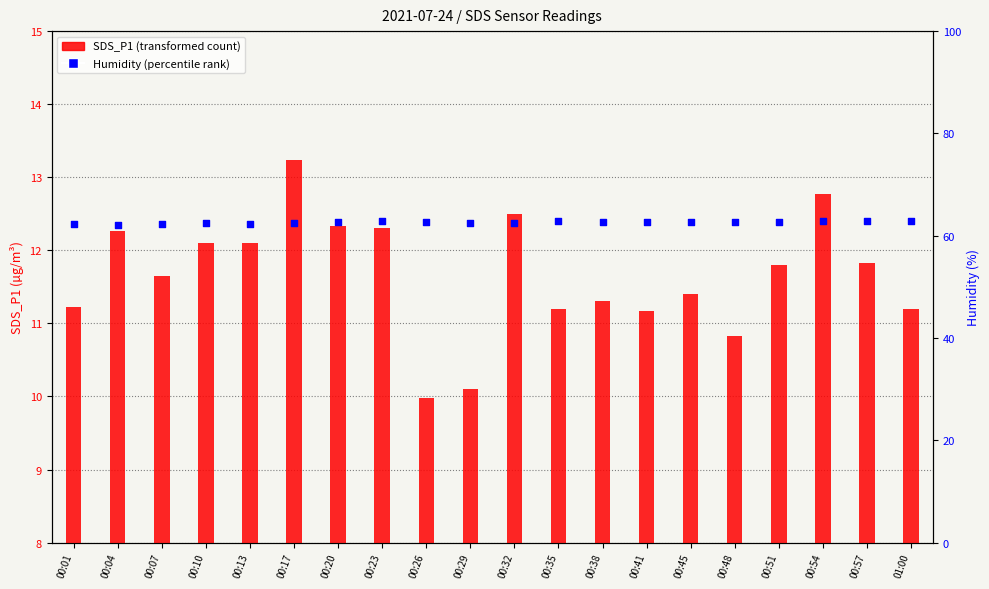

At which category is the sum across all series the highest?

00:17